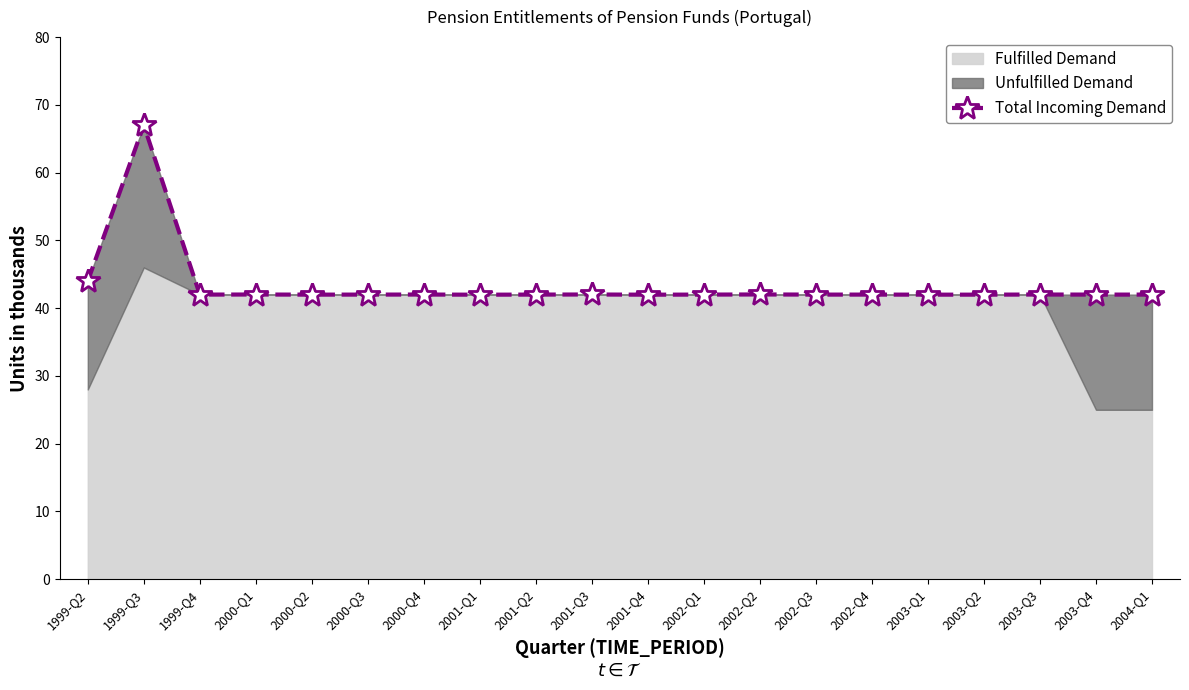

How many points are lower than both their immediate neighbors (excluding endpoints)?

4